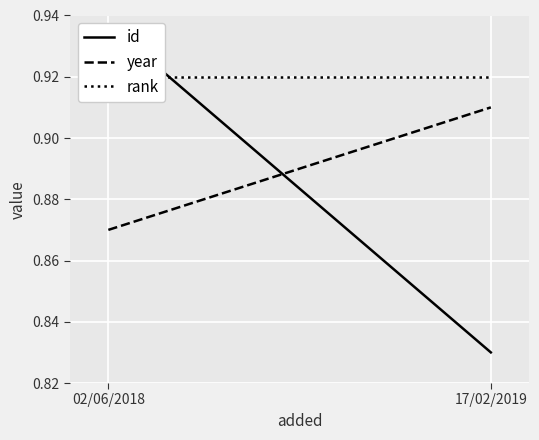

What is the approximate value of rank at 17/02/2019?

0.9